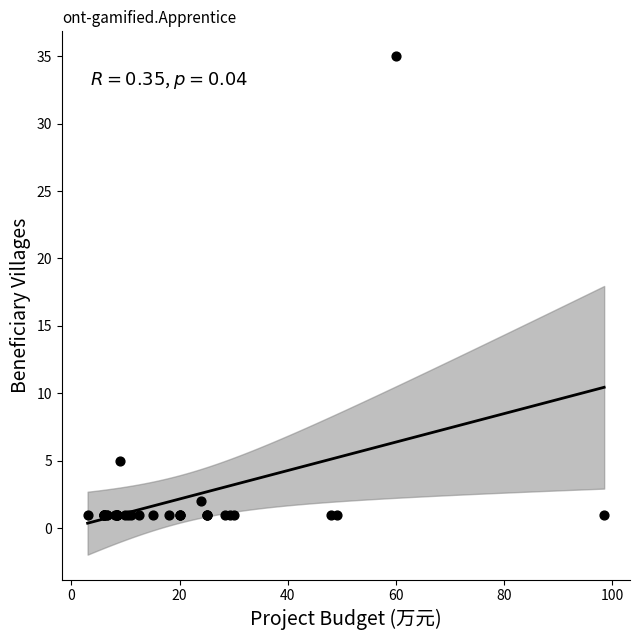

What Y value in the scatter plot is closest to 18?

5